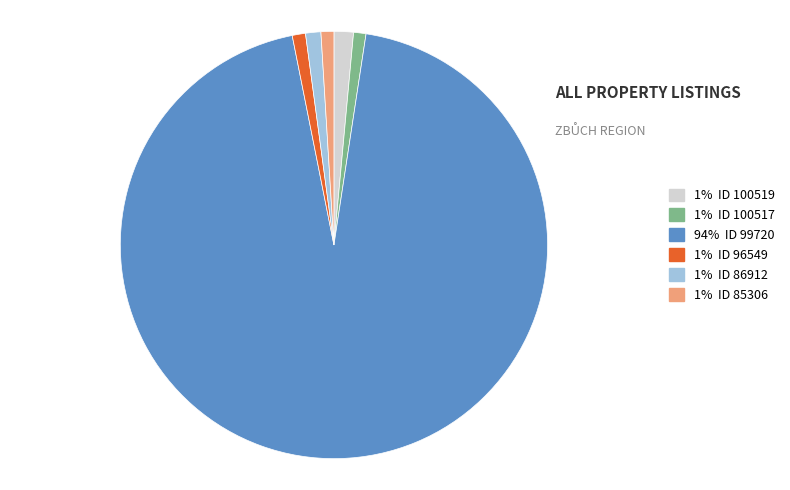

Is there any slice that represents more than half of the pie?

Yes